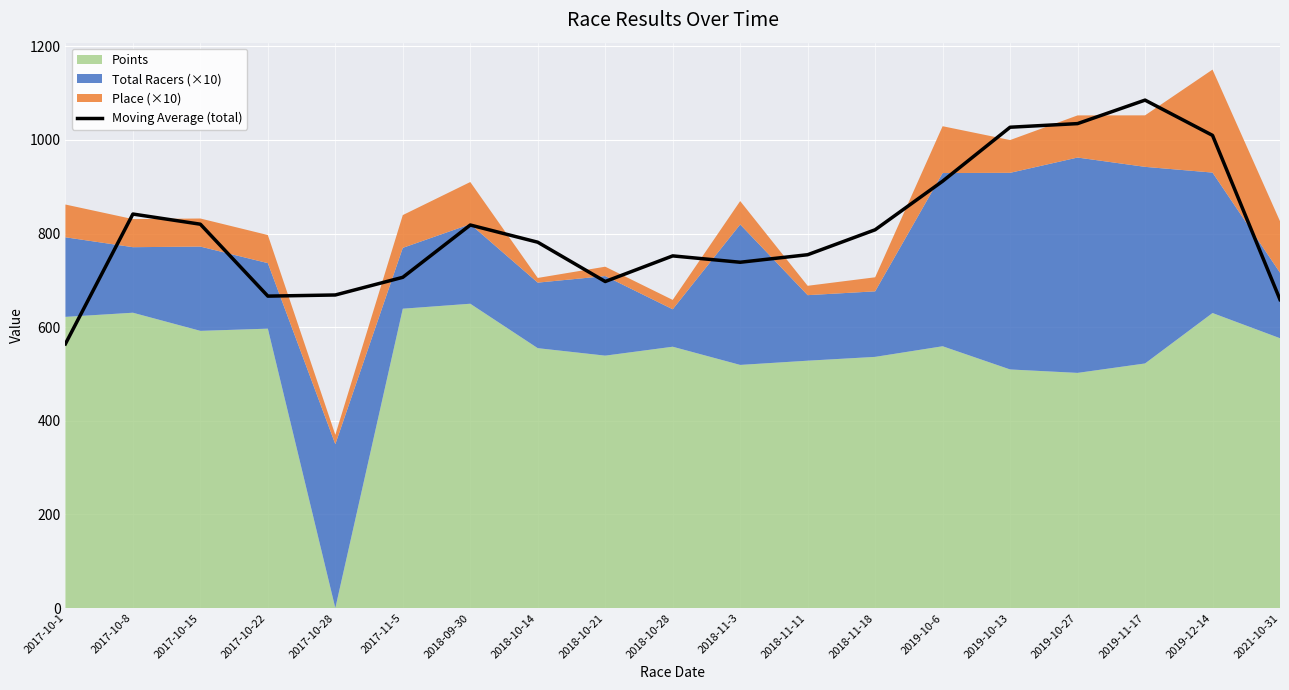

Rank the categories by value from lowest to highest.

2017-10-1, 2021-10-31, 2017-10-22, 2017-10-28, 2018-10-21, 2017-11-5, 2018-11-3, 2018-10-28, 2018-11-11, 2018-10-14, 2018-11-18, 2018-09-30, 2017-10-15, 2017-10-8, 2019-10-6, 2019-12-14, 2019-10-13, 2019-10-27, 2019-11-17